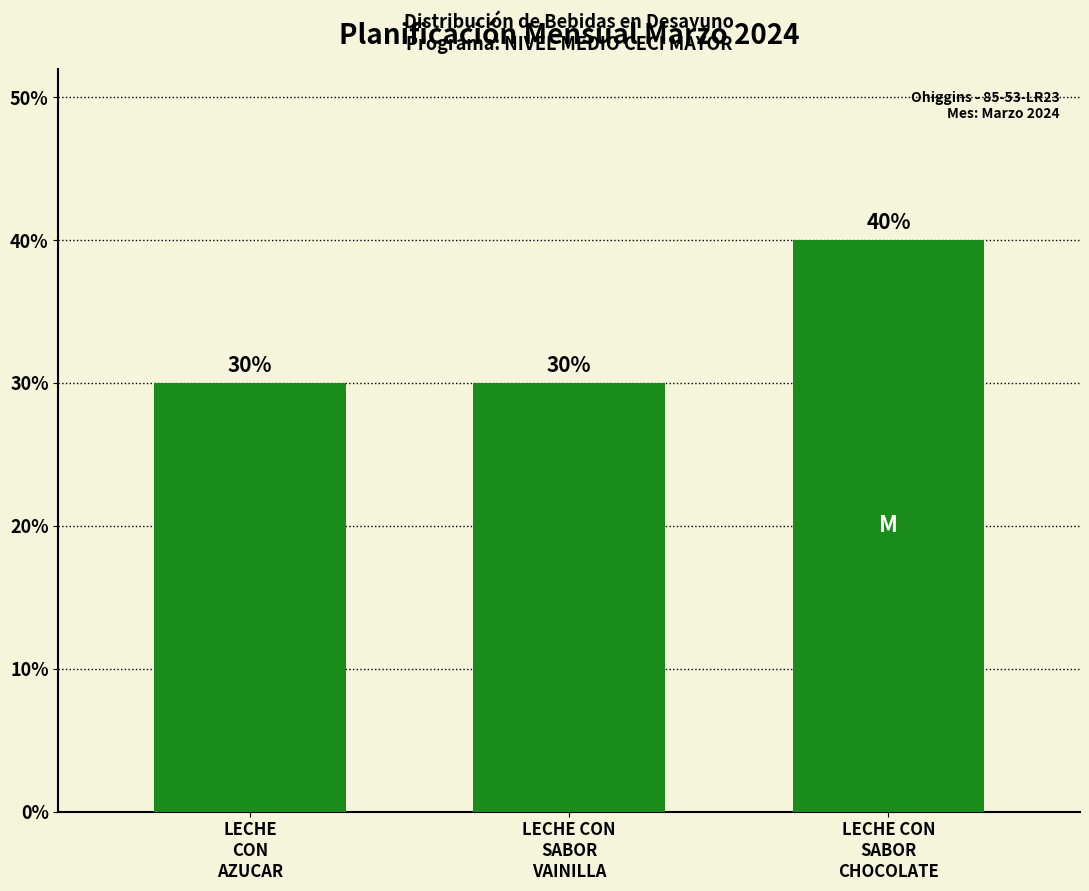

Which category has the highest value across all series?

LECHE CON
SABOR
CHOCOLATE